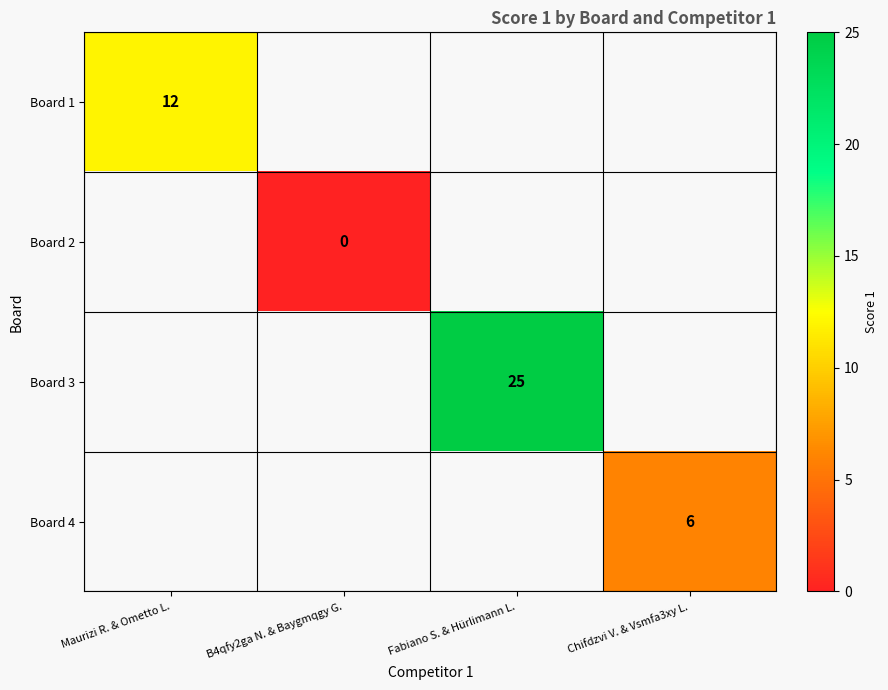

The value of Board 3 at Fabiano S. & Hürlimann L. is 12. True or false?

False